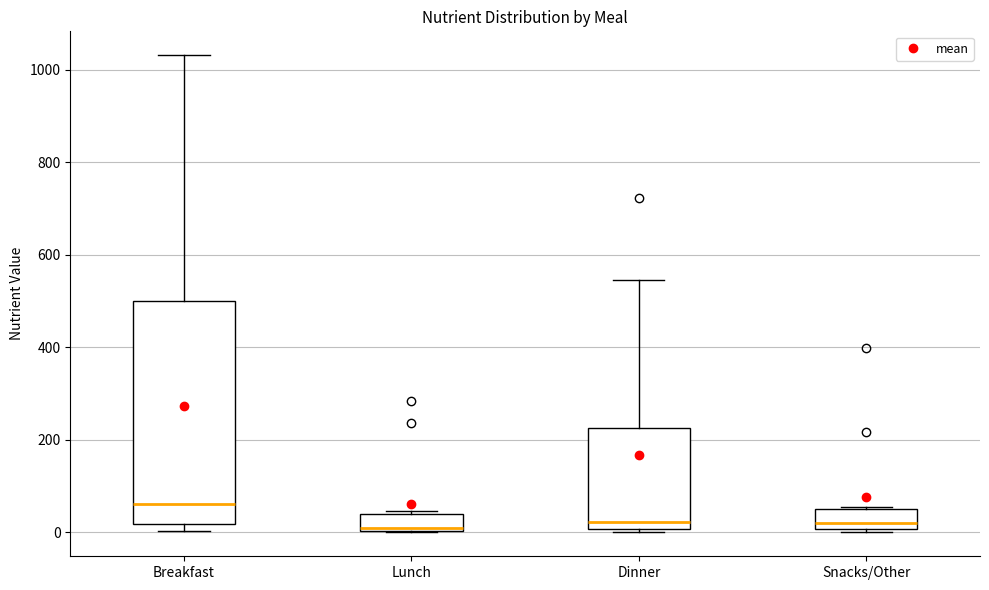

Reading left to right, read every box against the y-axis: the position of its median line, the range the box covers, and the ends of its whiskers. The values are not printed on the chart, so give them approximately, as read against the axis.

Breakfast: median 60, box 20 to 500, whiskers 0 to 1040
Lunch: median 0 (just above the box's lower edge), box 0 to 40, whiskers 0 to 40 (just above the box's upper edge)
Dinner: median 20, box 0 to 220, whiskers 0 to 540
Snacks/Other: median 20, box 0 to 60, whiskers 0 (just below the box's lower edge) to 60